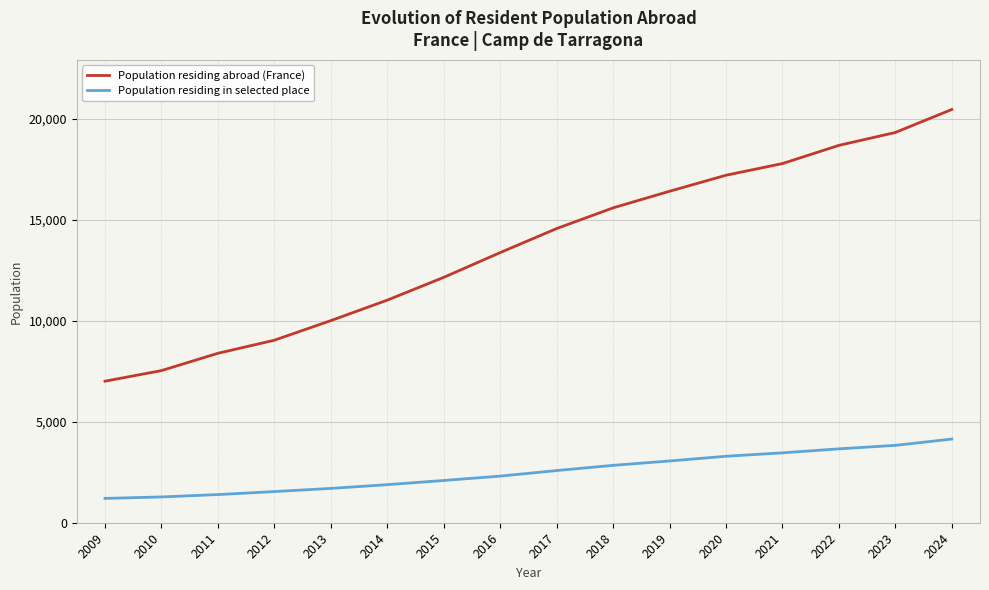

True or false: Population residing in selected place and Population residing abroad (France) cross at least once.

False